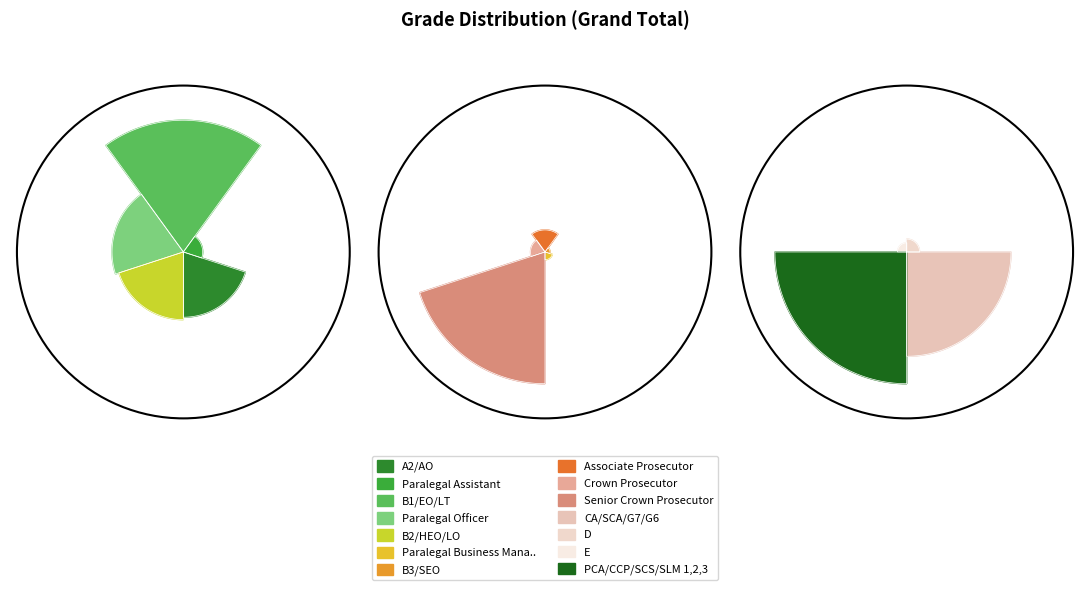

How many slices are in this pie chart?

14